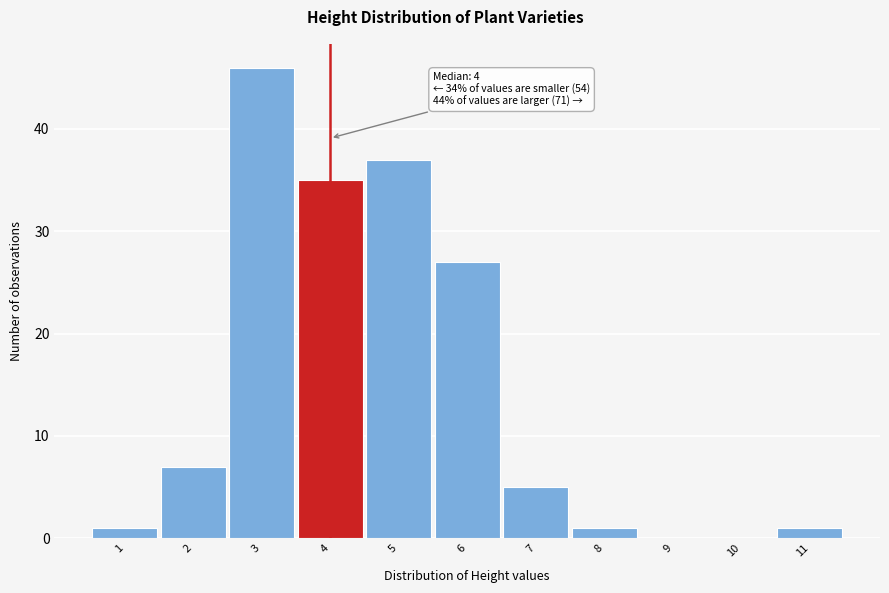

Which range on the x-axis has the tallest bar?

2.5 to 3.5